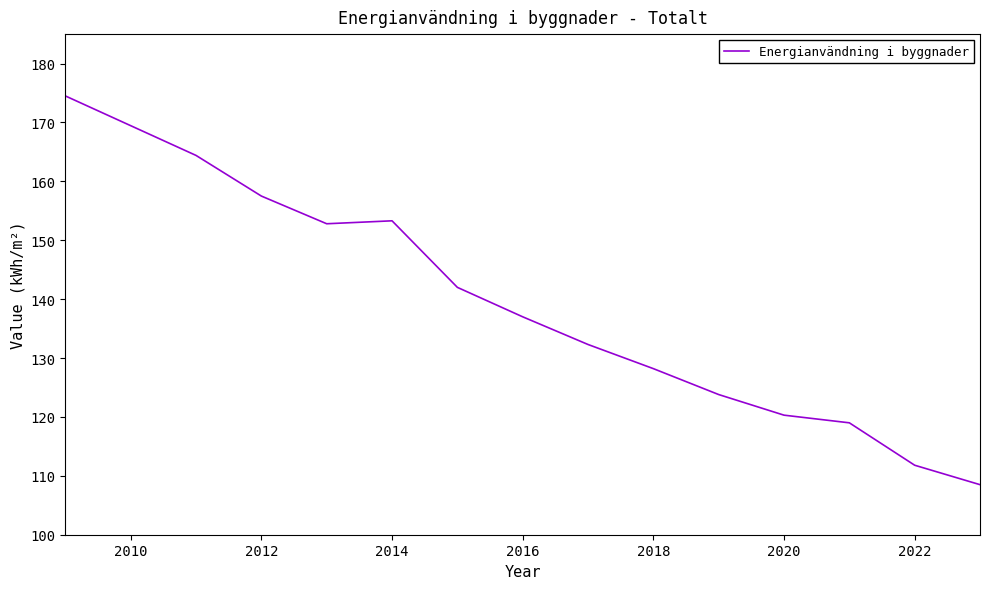

What is the maximum value shown in the chart?

174.5